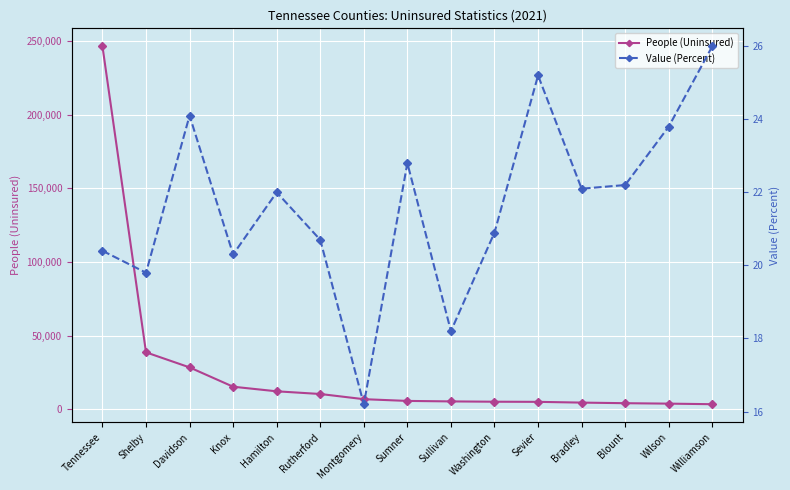

In Value (Percent), how many points are lower than both neighbors (excluding endpoints)?

5